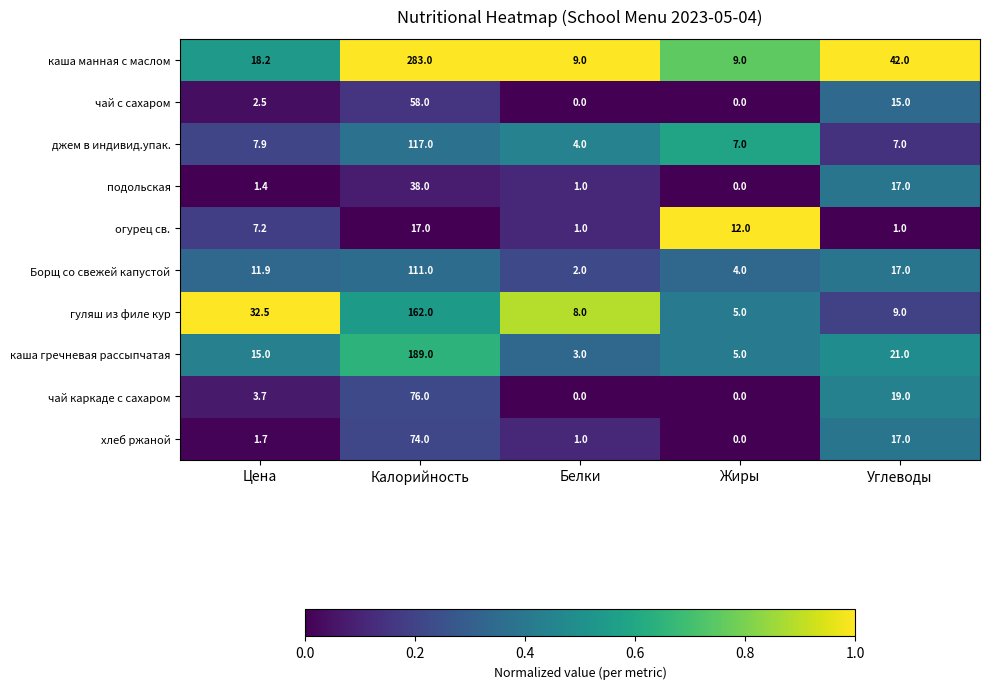

What is the lowest value of the гуляш из филе кур series?

5.0